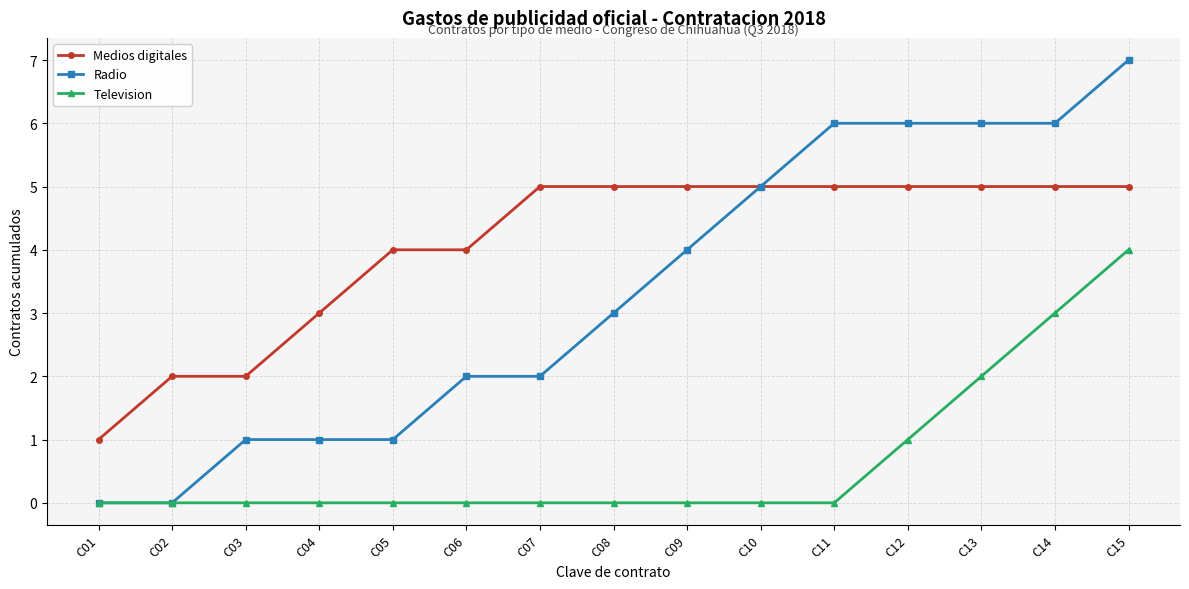

At which category is the sum across all series the highest?

C15